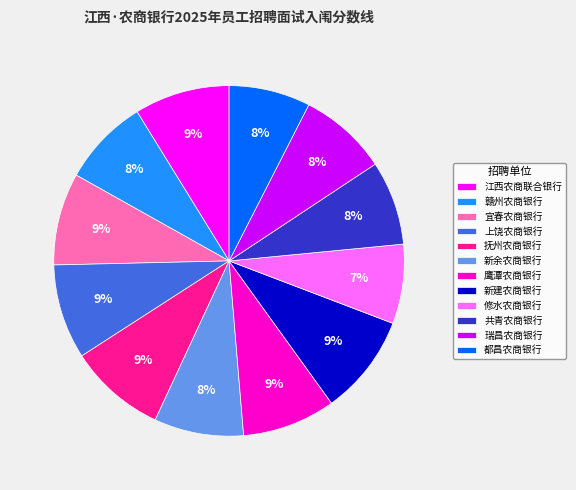

Is there a majority slice in this chart?

No